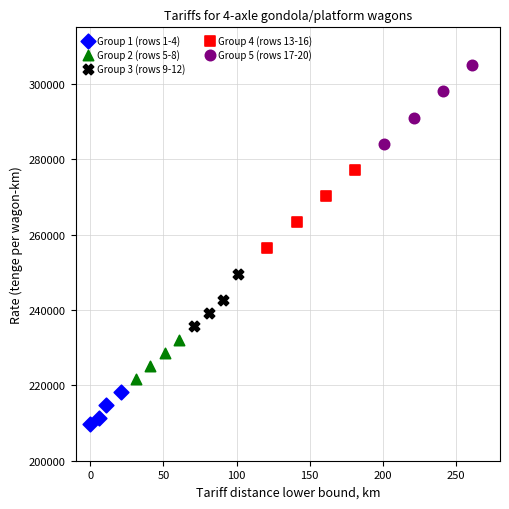

Which series reaches the minimum Y coordinate?

Group 1 (rows 1-4)